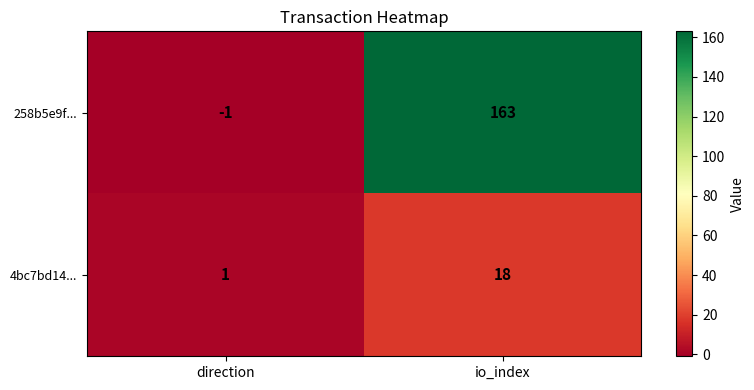

What is the total value across all series at io_index?

181